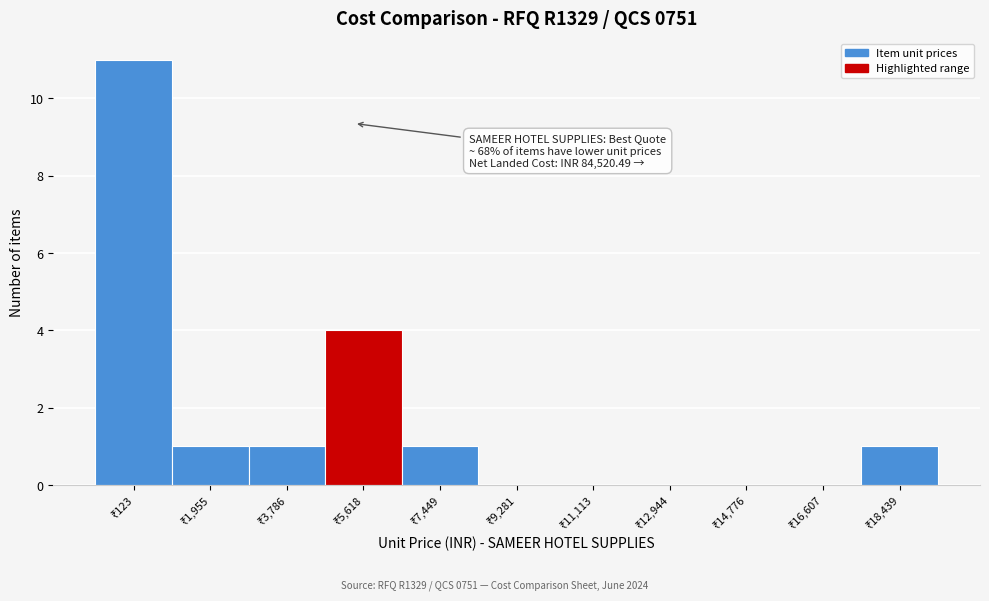

What is the greatest value displayed?

11